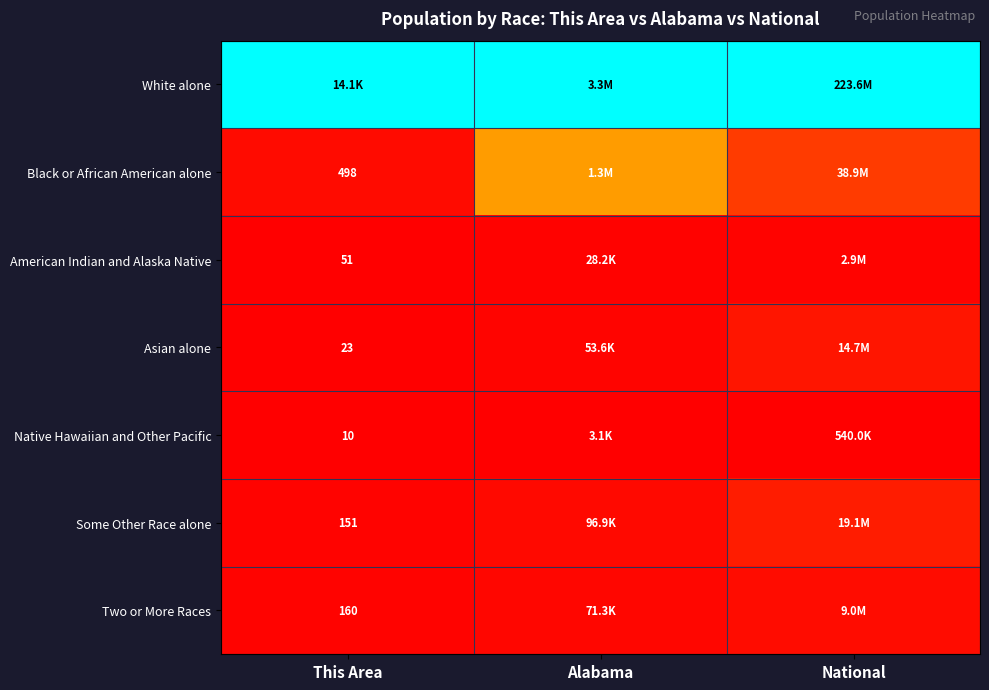

List the series in order of their peak value, lowest first.

Native Hawaiian and Other Pacific, American Indian and Alaska Native, Two or More Races, Asian alone, Some Other Race alone, Black or African American alone, White alone